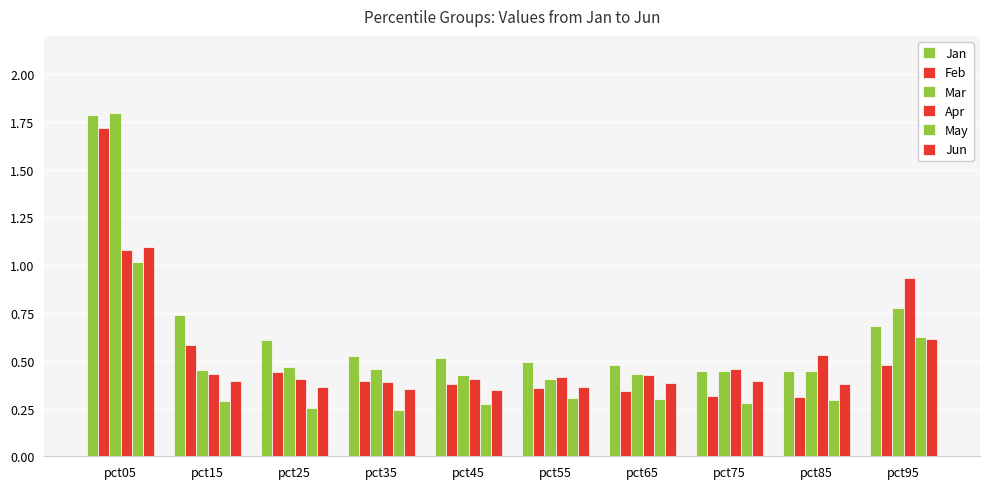

How many bars are there in total?

60